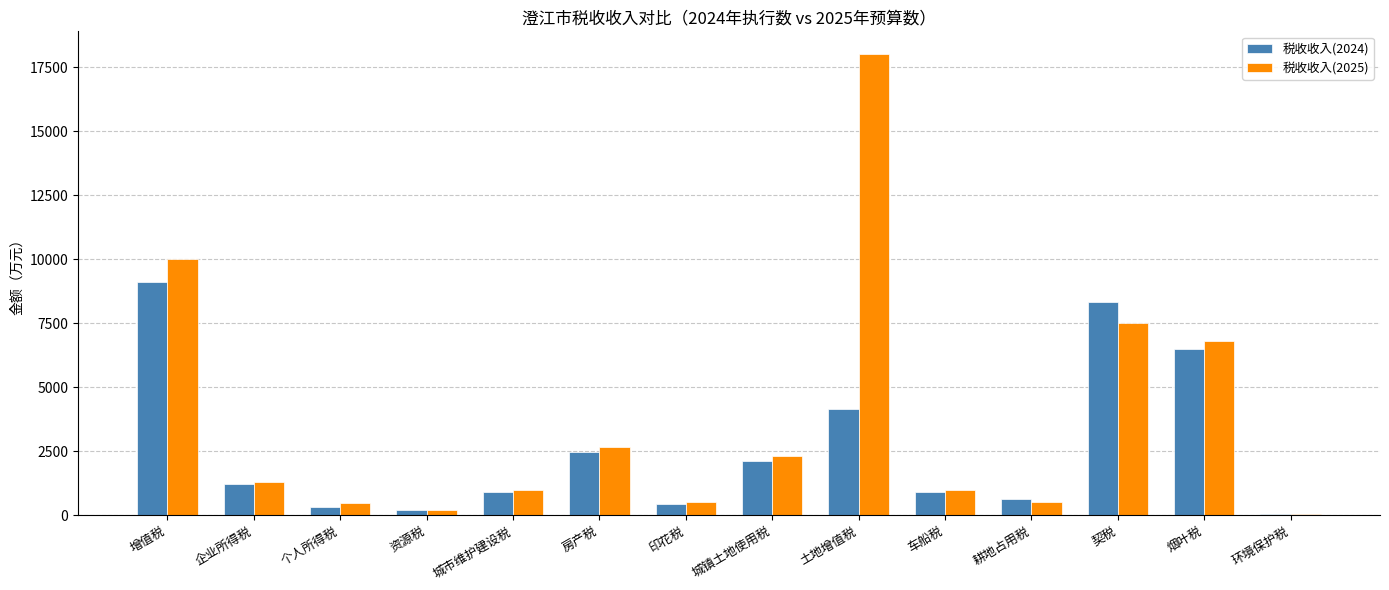

What is the spread (max minus min) of values at 资源税?

11